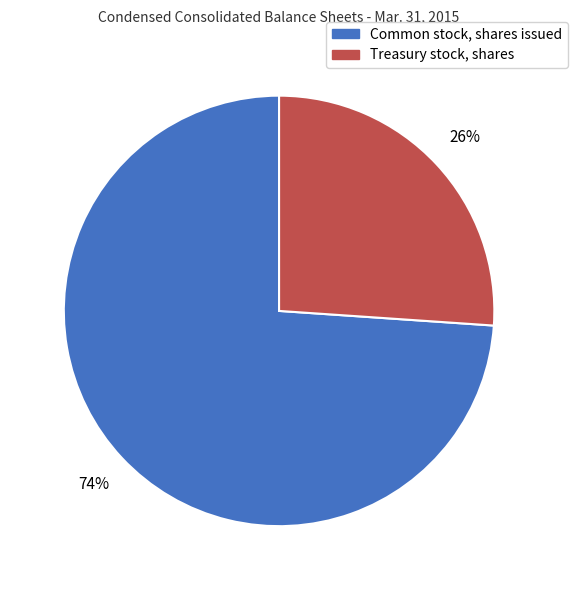

Is the sum of Common stock, shares issued and Treasury stock, shares greater than half?

Yes